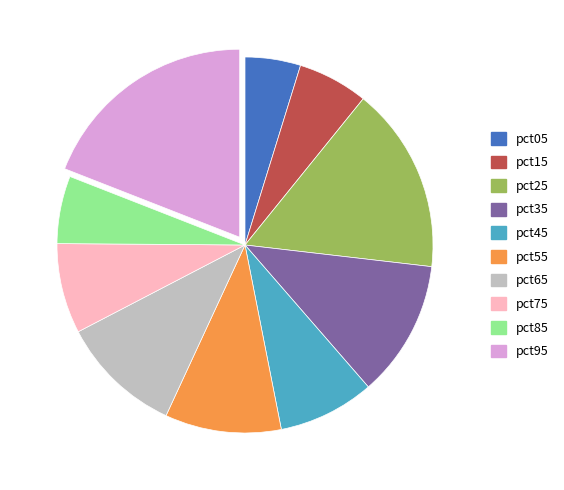

Which slice is the largest?

pct95